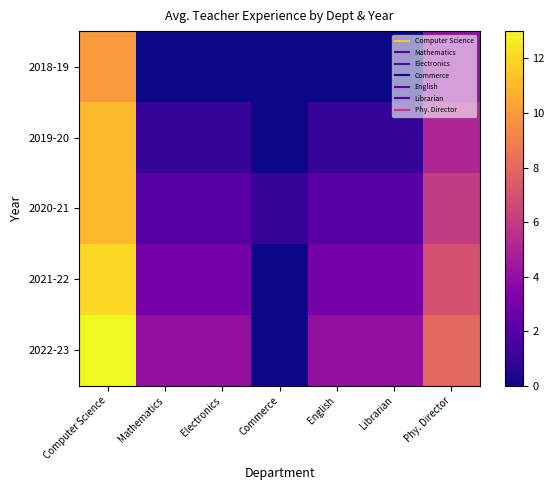

List the series in order of their peak value, highest first.

2022-23, 2021-22, 2019-20, 2020-21, 2018-19